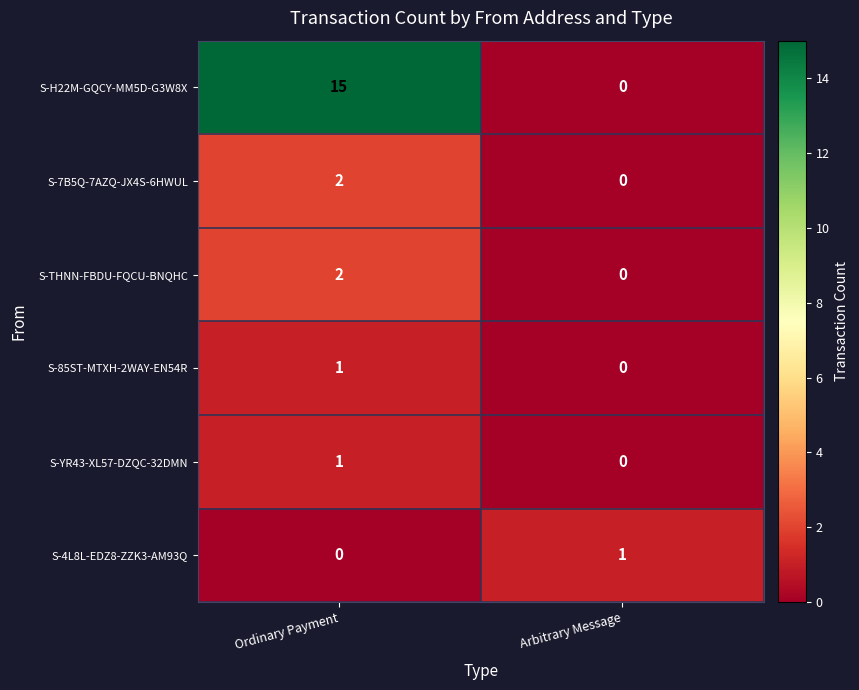

Between Ordinary Payment and Arbitrary Message, which series saw the biggest shift?

S-H22M-GQCY-MM5D-G3W8X